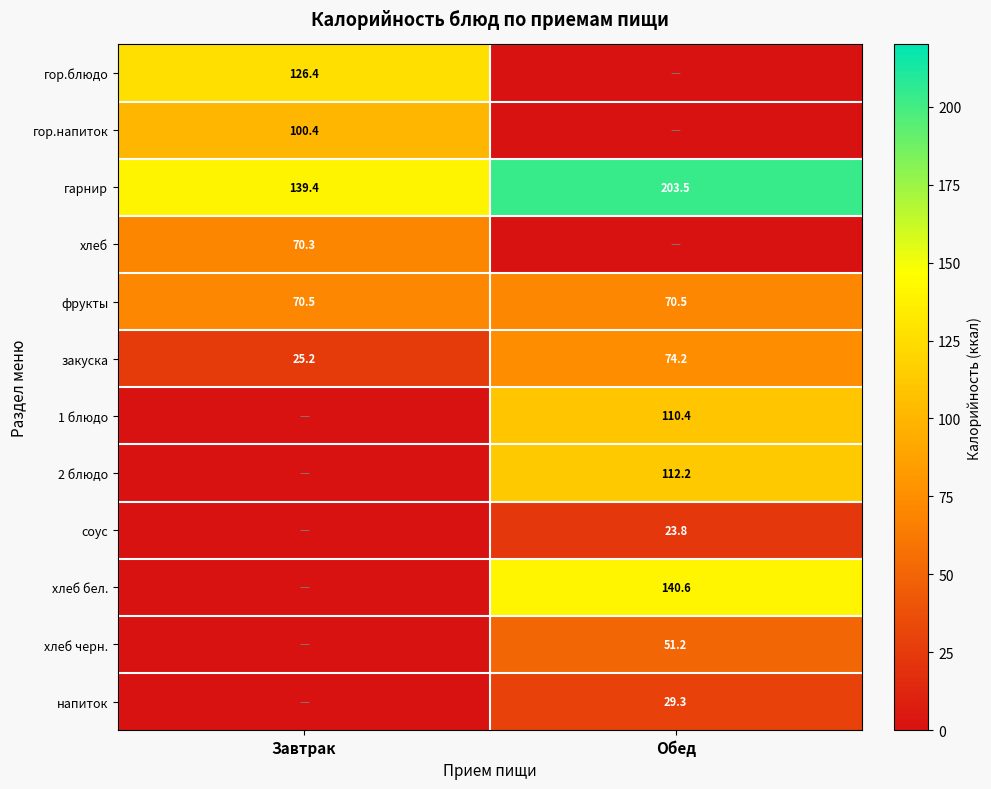

Is the value of гор.блюдо at Завтрак greater than the value of фрукты at Обед?

Yes